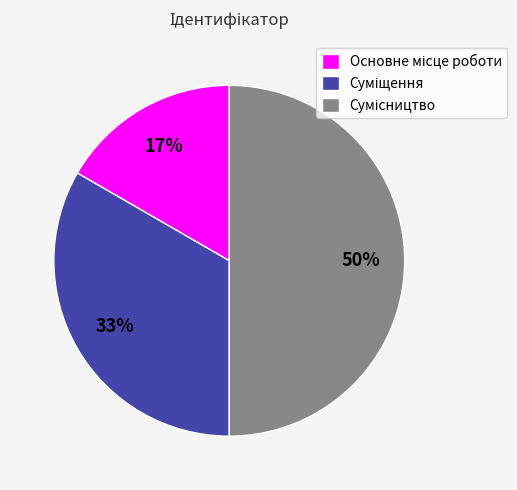

To the nearest percent, what is the difference between the largest and smallest slice percentages?

33%